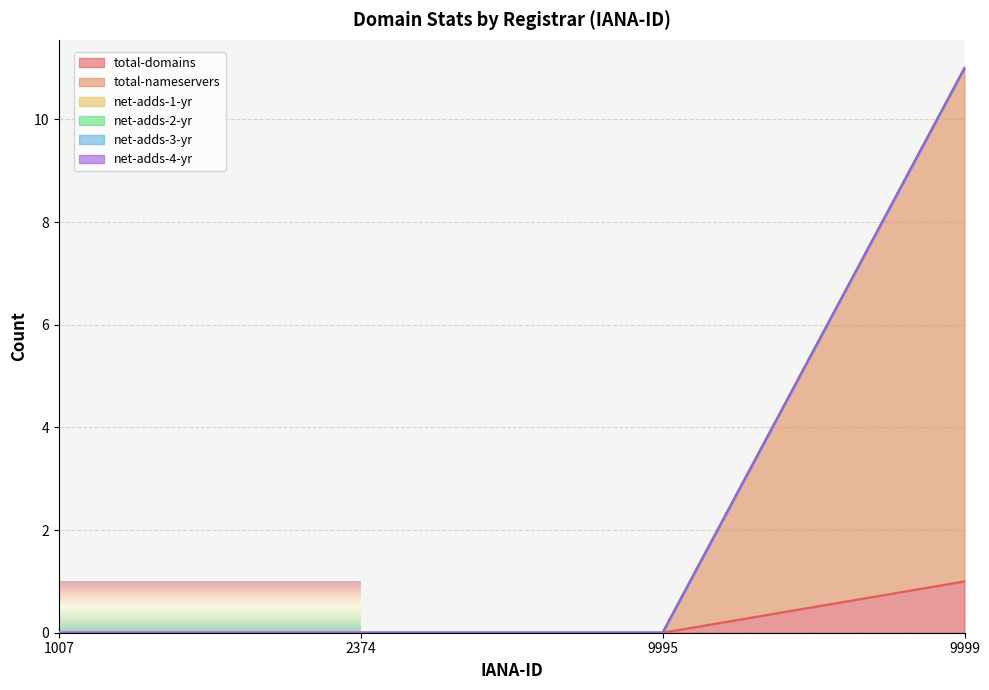

True or false: net-adds-2-yr has a value of 0 at 9995.

True